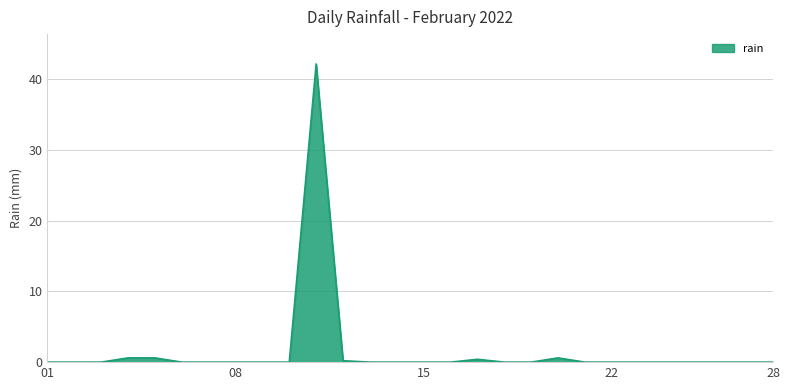

What is the greatest value displayed?

42.2